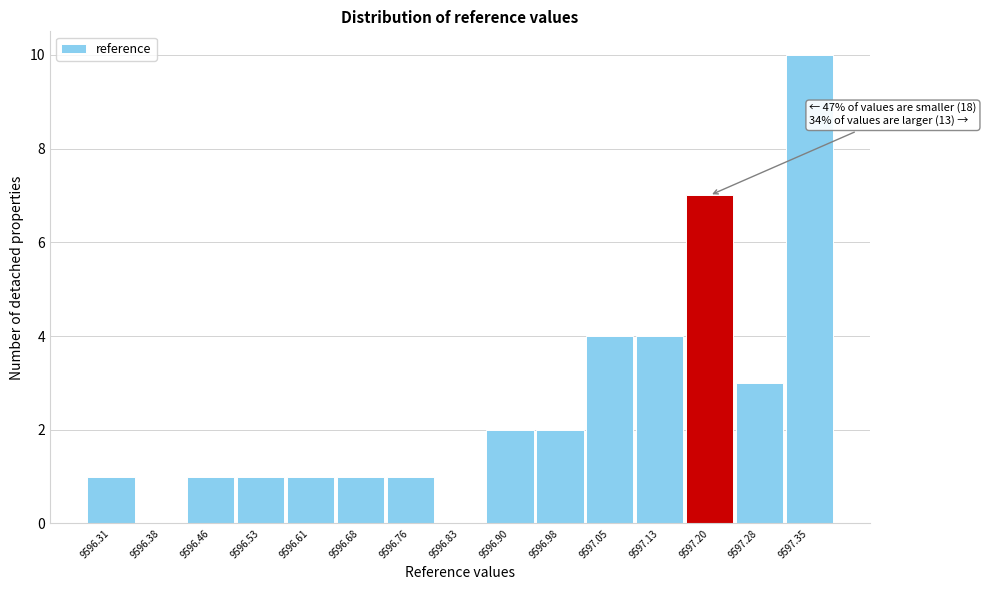

Reading left to right, transcribe all the data shown in this chart.

9596.31=1	9596.38=0	9596.46=1	9596.53=1	9596.61=1	9596.68=1	9596.76=1	9596.83=0	9596.90=2	9596.98=2	9597.05=4	9597.13=4	9597.20=7	9597.28=3	9597.35=10